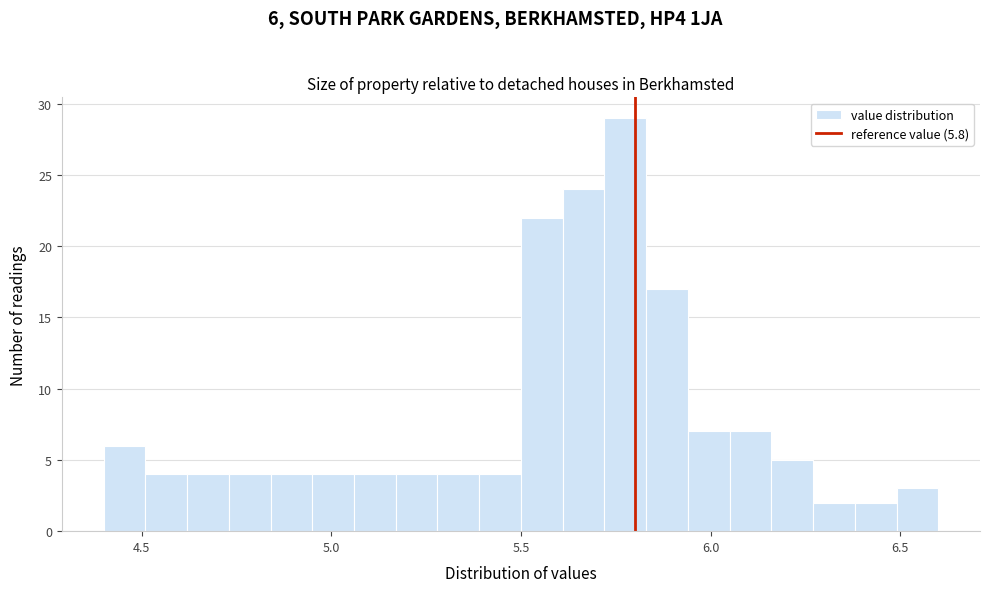

Around what value on the x-axis is the tallest bar? Give the approximate position of its centre, as read against the axis.

5.80